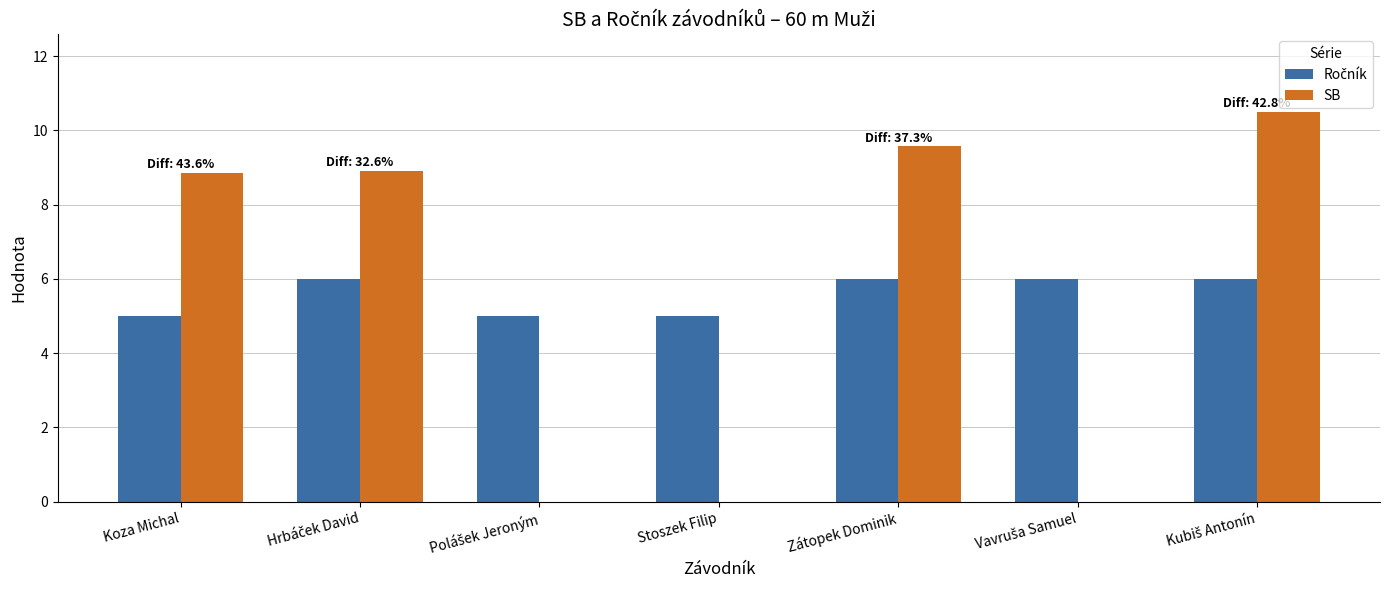

Where does the SB series first go above 8?

Koza Michal